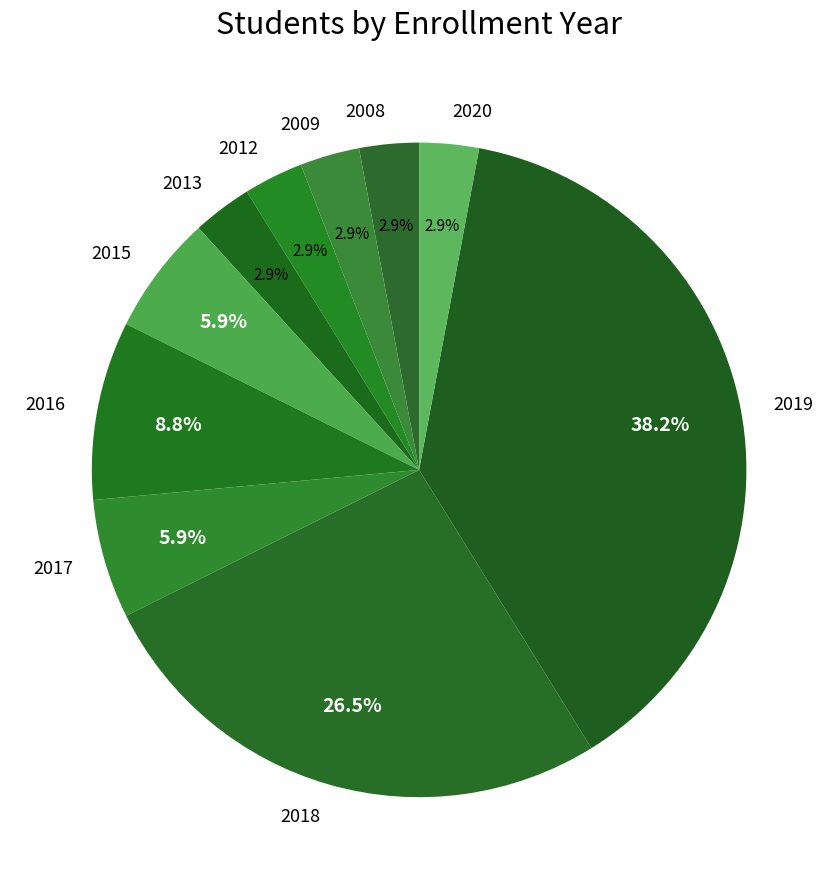

Is the sum of 2012 and 2013 greater than half?

No